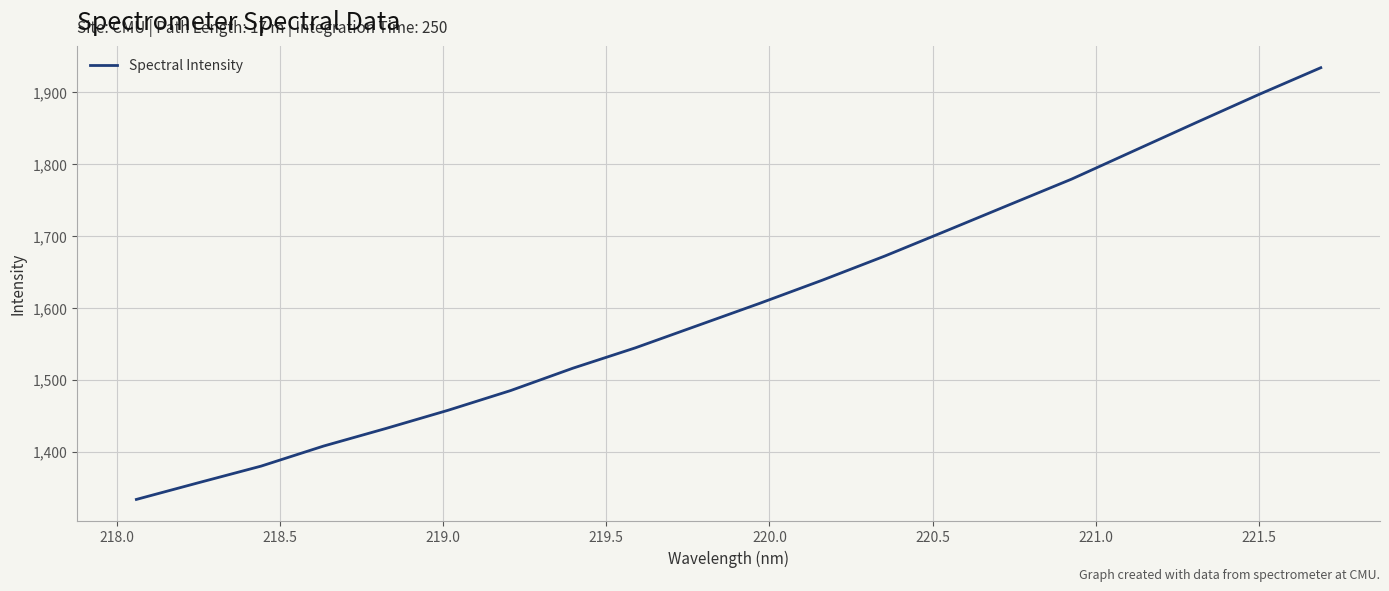

What is the maximum value shown in the chart?

1934.4